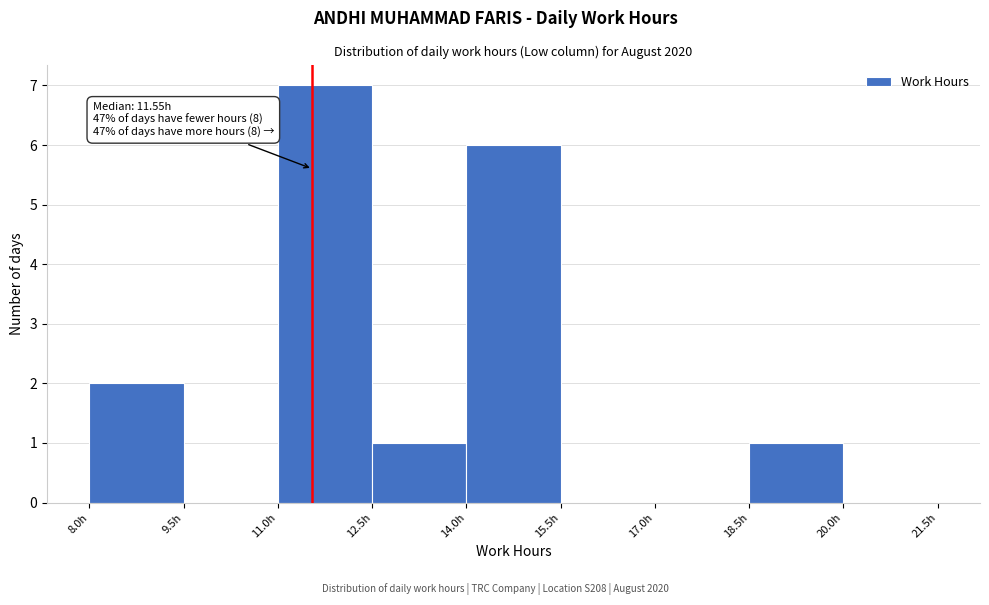

Which range on the x-axis has the tallest bar?

11.0 to 12.5